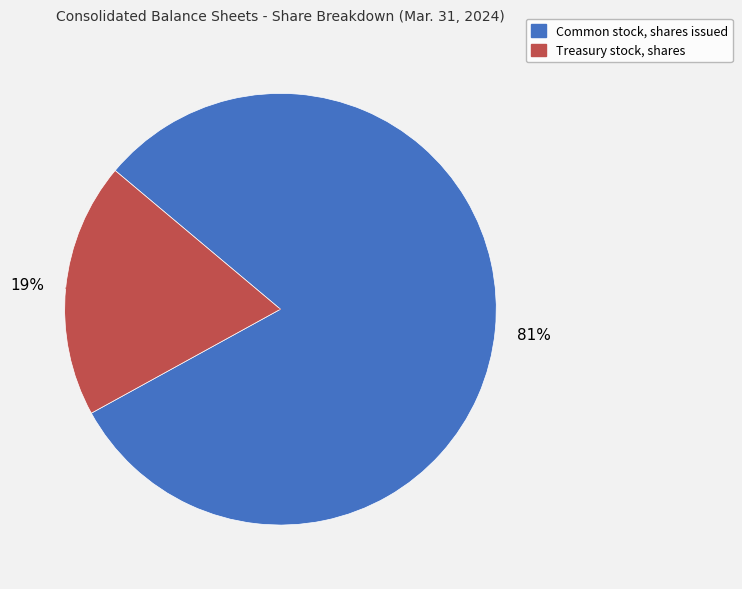

The Treasury stock, shares slice represents 19% of the pie. True or false?

True